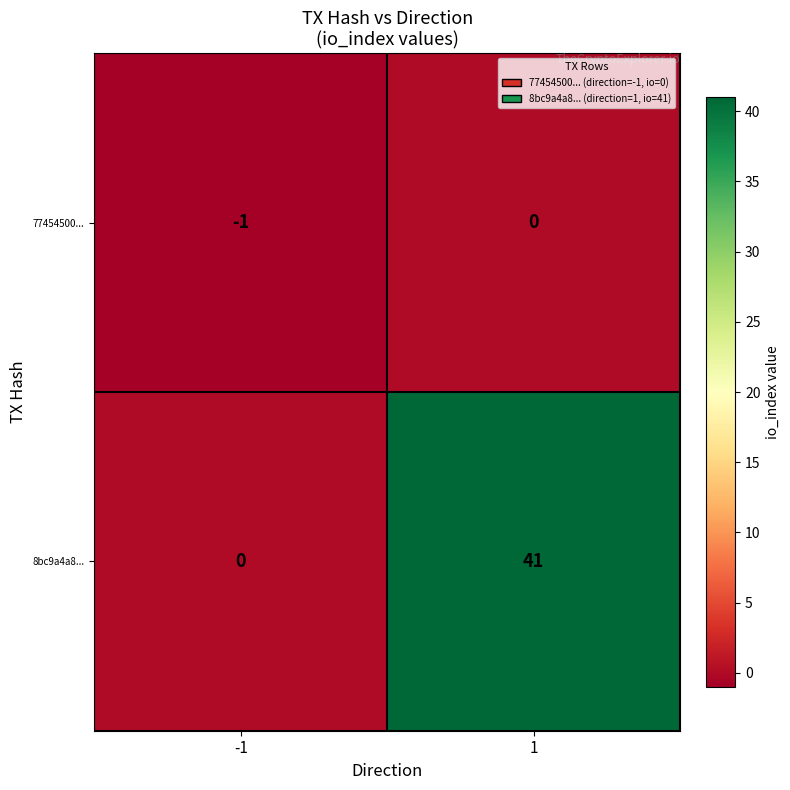

Rank the series at 1 from lowest to highest value.

77454500..., 8bc9a4a8...